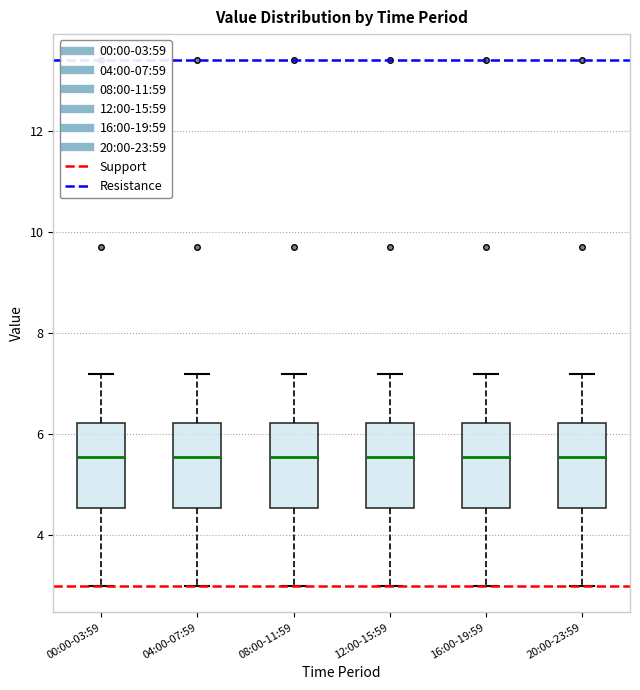

Reading left to right, transcribe this box plot: for each box, give where its median line is, the range the box spans, and where its two whiskers end, as read against the y-axis. The values are not printed on the chart, so give them approximately, as read against the axis.

00:00-03:59: median 5.6, box 4.6 to 6.2, whiskers 3.0 to 7.2
04:00-07:59: median 5.6, box 4.6 to 6.2, whiskers 3.0 to 7.2
08:00-11:59: median 5.6, box 4.6 to 6.2, whiskers 3.0 to 7.2
12:00-15:59: median 5.6, box 4.6 to 6.2, whiskers 3.0 to 7.2
16:00-19:59: median 5.6, box 4.6 to 6.2, whiskers 3.0 to 7.2
20:00-23:59: median 5.6, box 4.6 to 6.2, whiskers 3.0 to 7.2